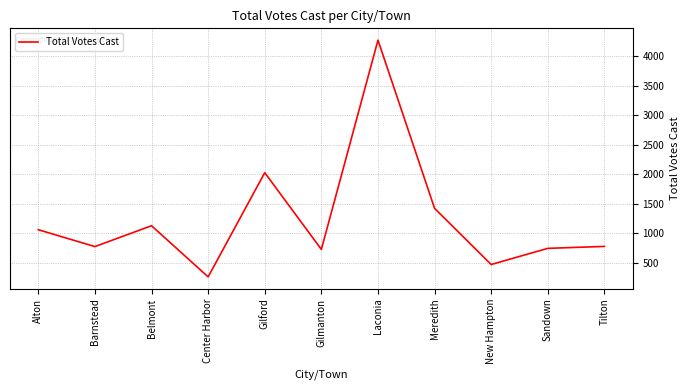

Which has a higher value, Sandown or Meredith?

Meredith